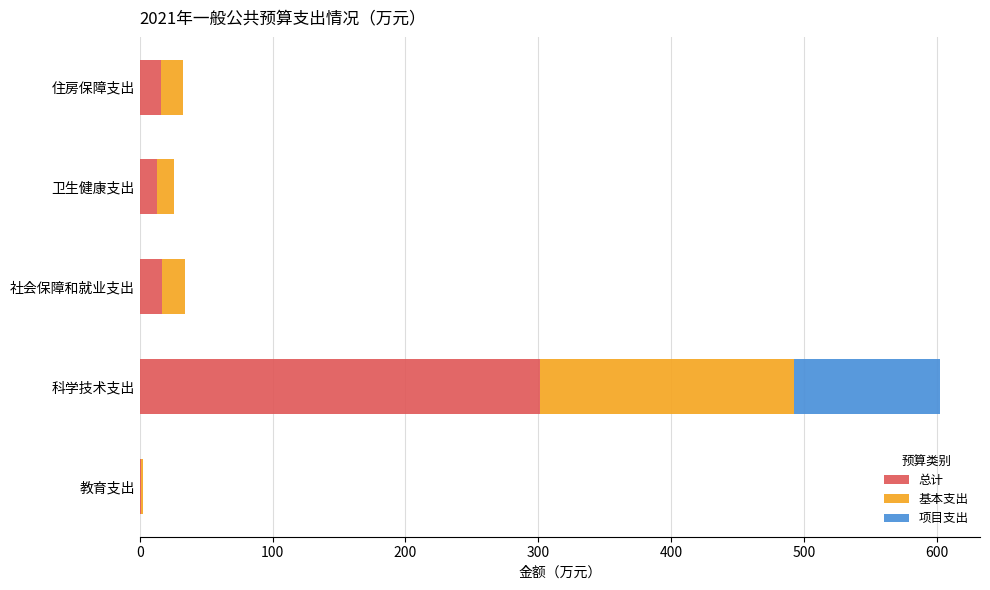

The 总计 series shows 301.2 at 科学技术支出. True or false?

True